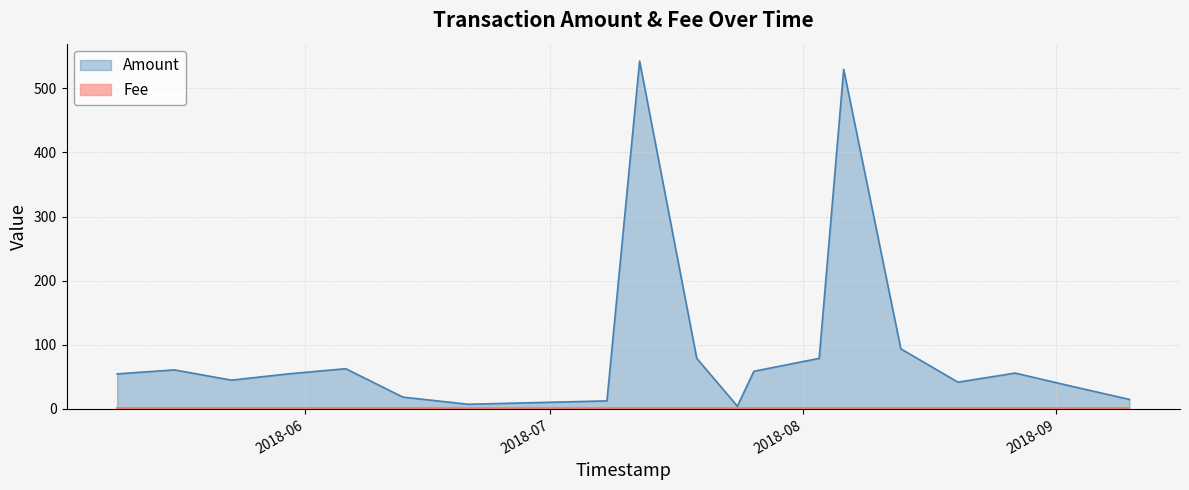

At 2018-07-26, list the series in order from smallest to largest.

Fee, Amount